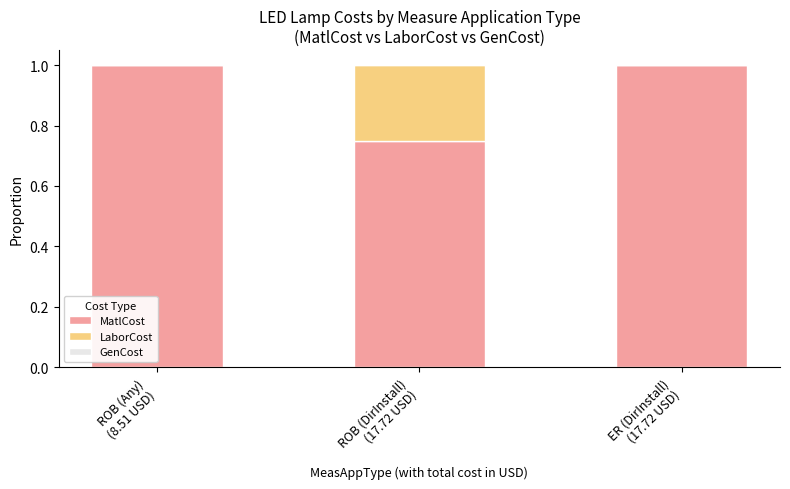

What is the average value of the MatlCost series?

0.9